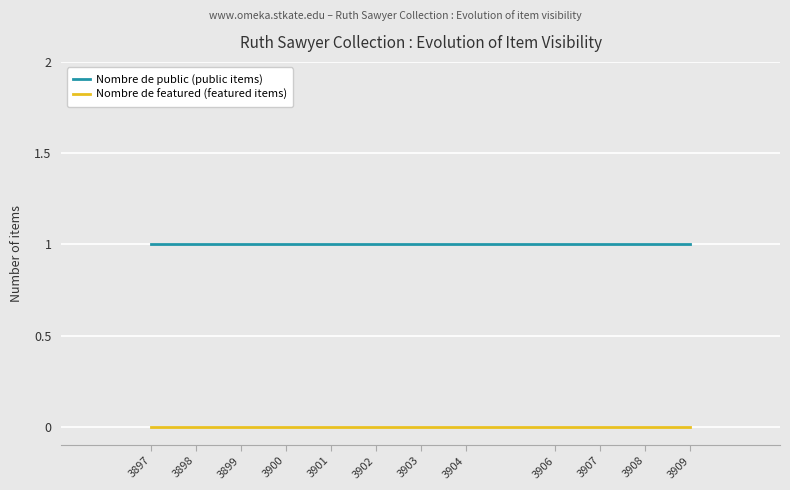

Rank the series by their average value, from lowest to highest.

Nombre de featured (featured items), Nombre de public (public items)